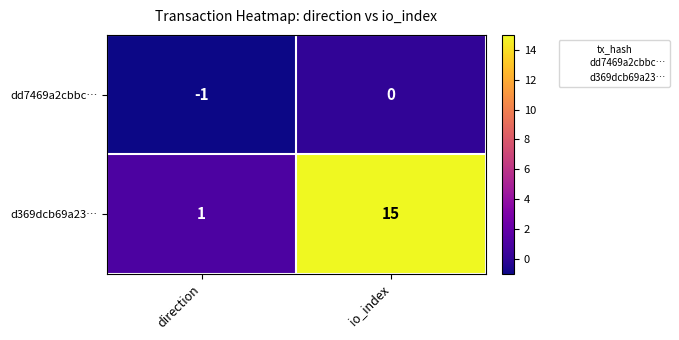

Rank the series at direction from highest to lowest value.

d369dcb69a23…, dd7469a2cbbc…